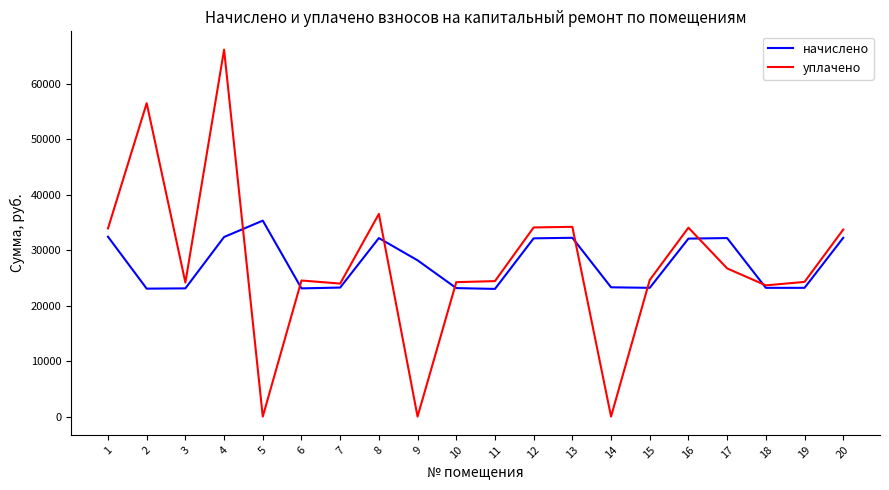

What are all the series names shown in the legend?

начислено, уплачено